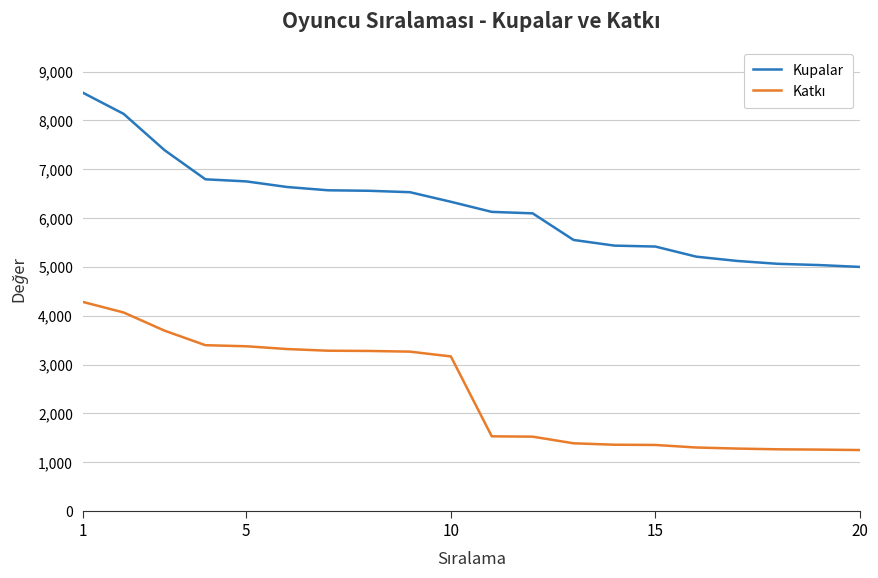

Which series has the largest total across all categories?

Kupalar